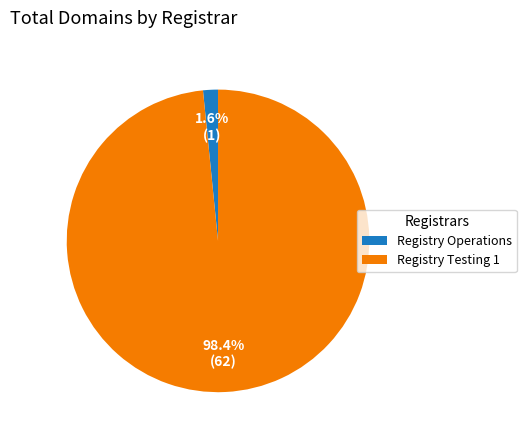

What portion of the pie excludes Registry Operations?

98.4%